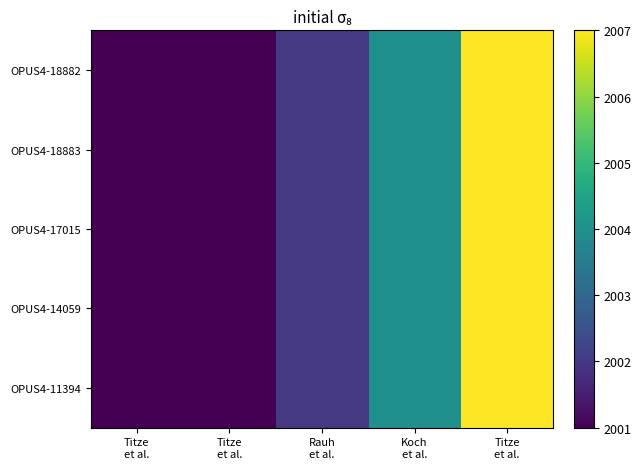

Between Titze
et al. and Titze
et al., which is larger?

Titze
et al.